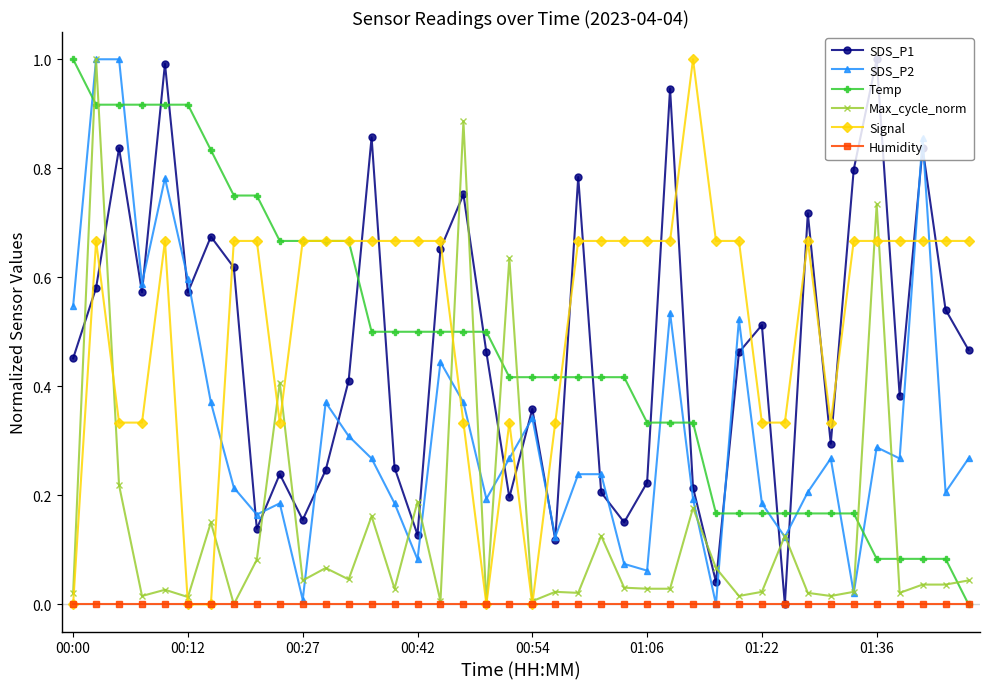

How many lines are shown in the chart?

6